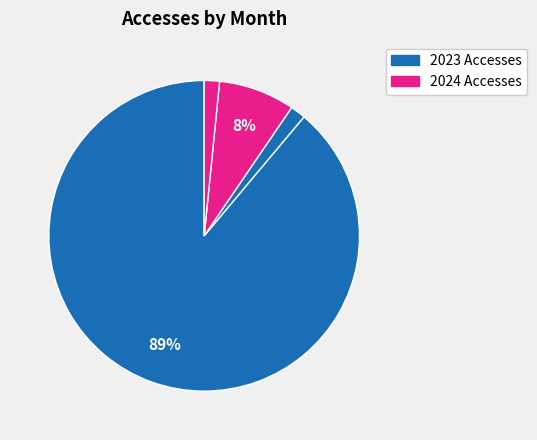

How many segments does this pie chart have?

4